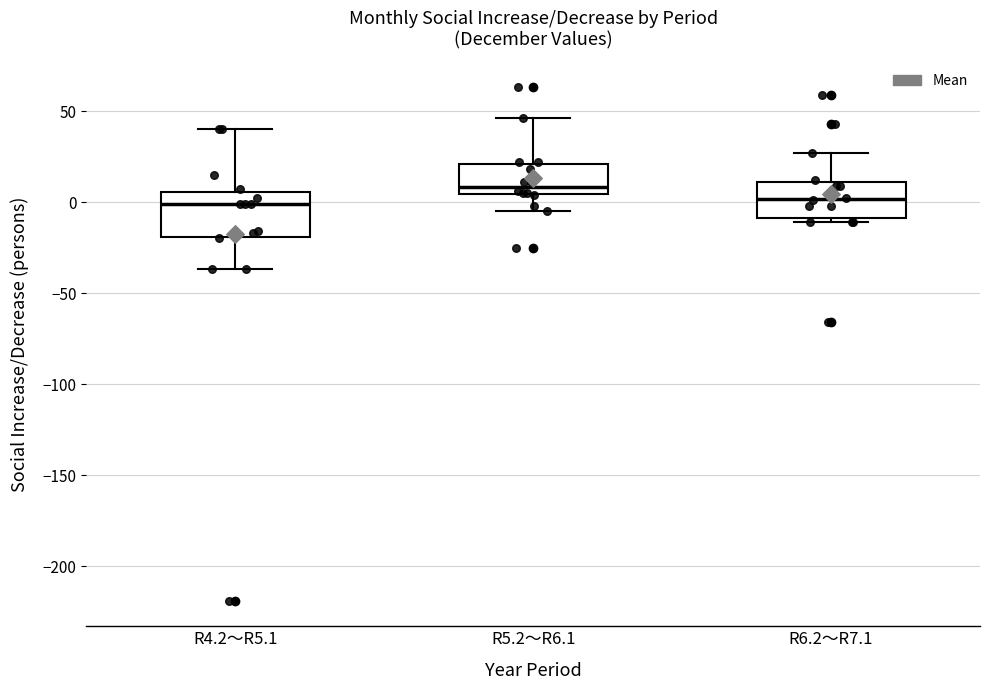

Which box is the tallest, from its lower edge to its upper edge?

R4.2～R5.1